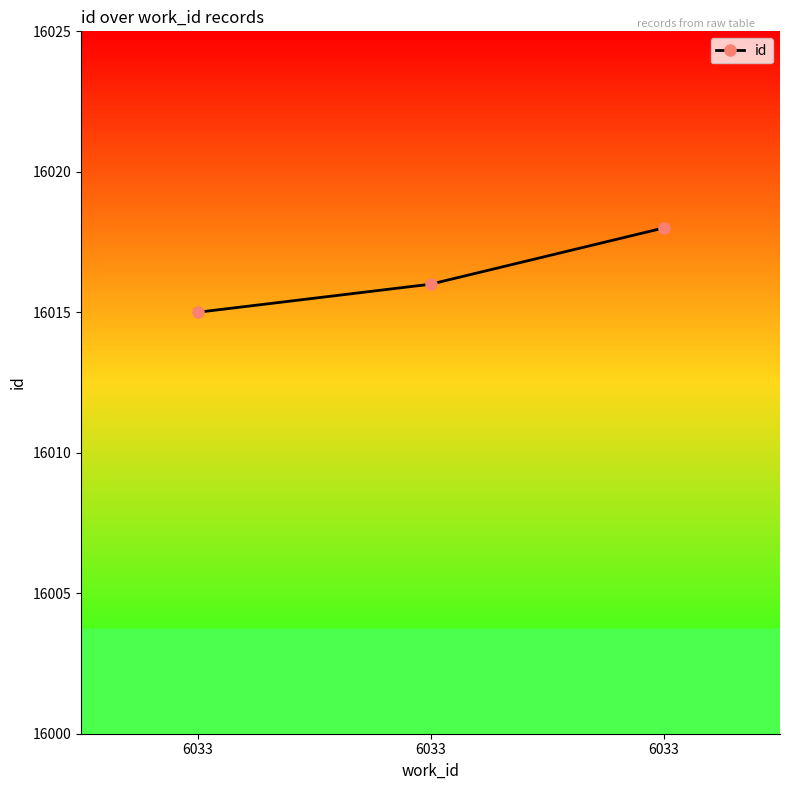

Reading left to right, transcribe all the data shown in this chart.

16015	16016	16018